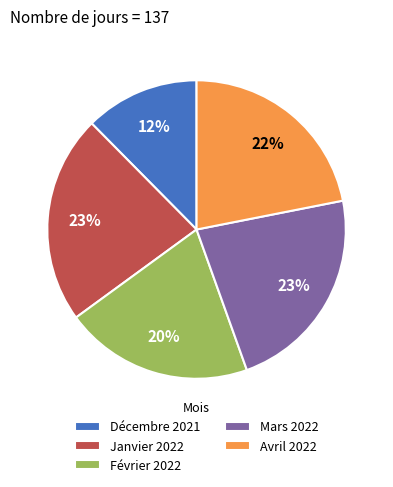

Which has a higher value, Février 2022 or Avril 2022?

Avril 2022